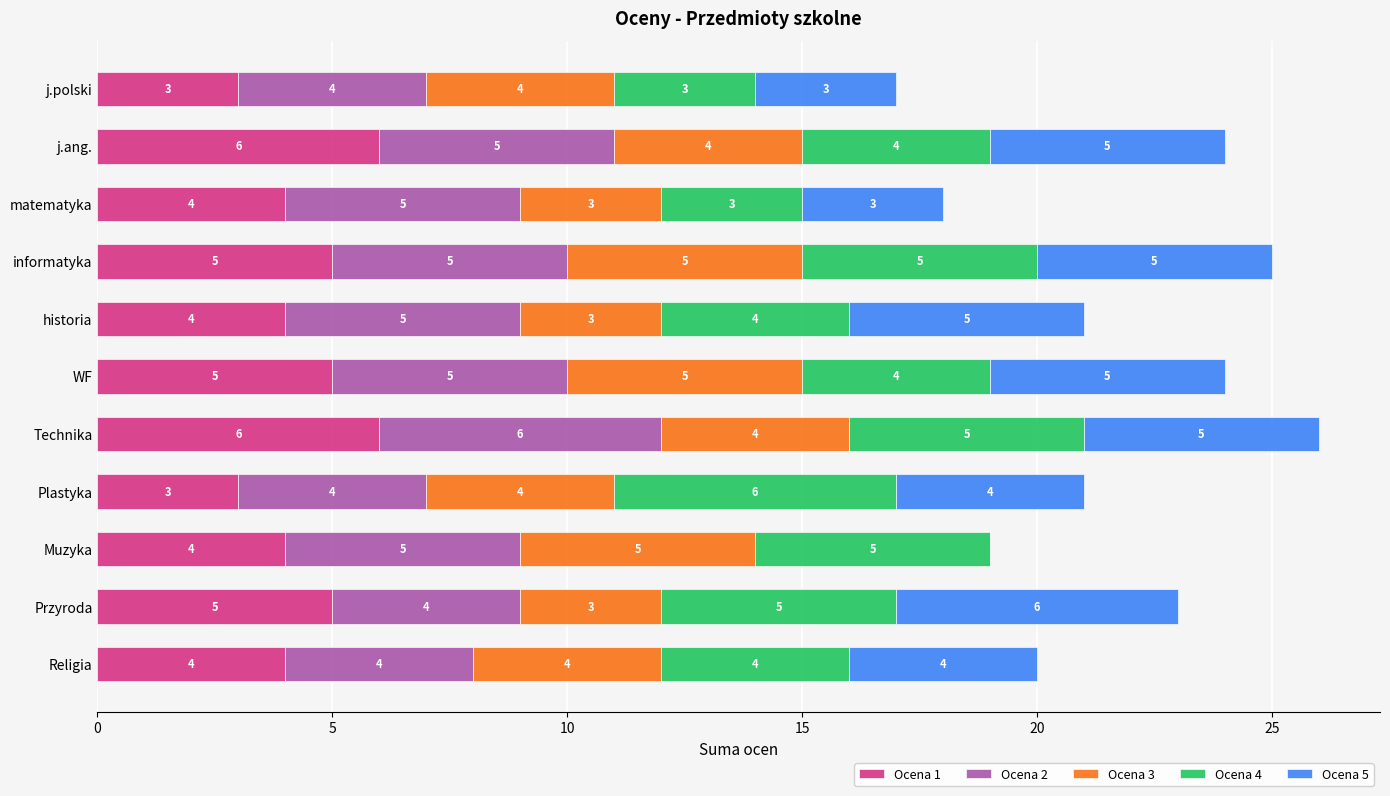

At which category is the sum across all series the highest?

Technika